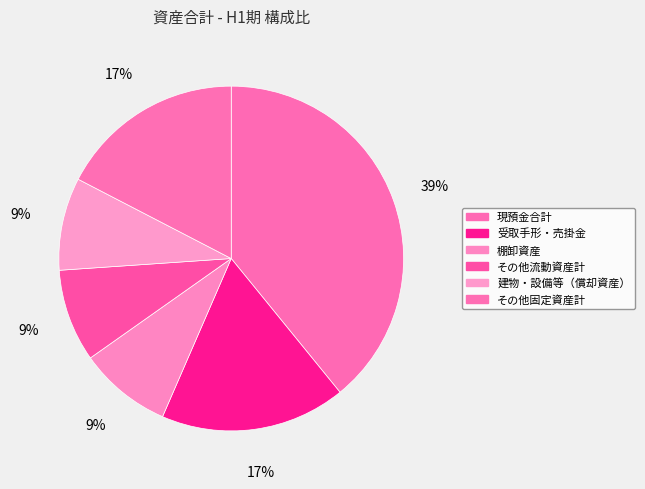

Rank the categories by value from highest to lowest.

現預金合計, 受取手形・売掛金, その他固定資産計, 棚卸資産, その他流動資産計, 建物・設備等（償却資産）